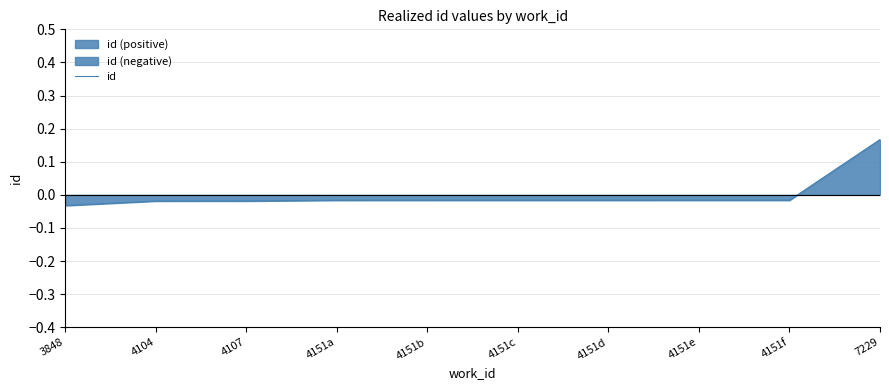

Reading left to right, transcribe all the data shown in this chart.

-0.0	-0.0	-0.0	-0.0	-0.0	-0.0	-0.0	-0.0	-0.0	0.2